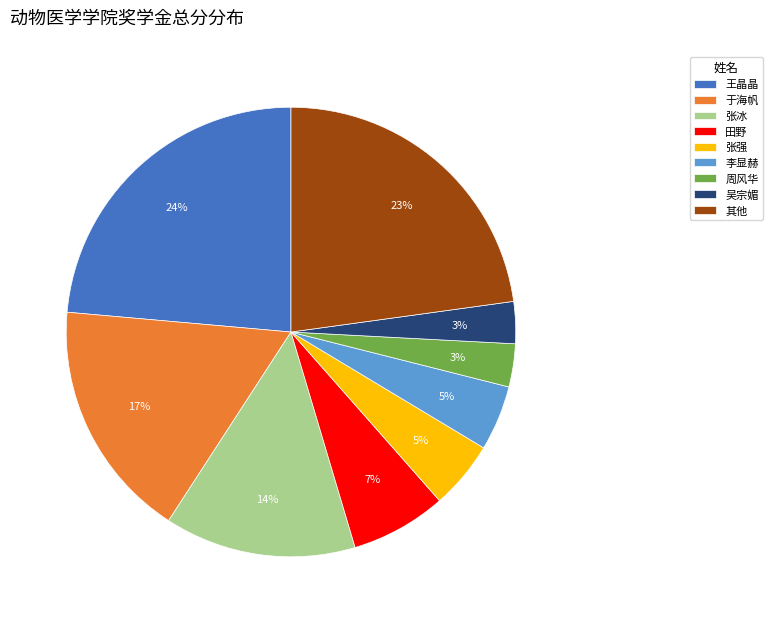

Do 张冰 and 田野 together represent more than half of the pie?

No